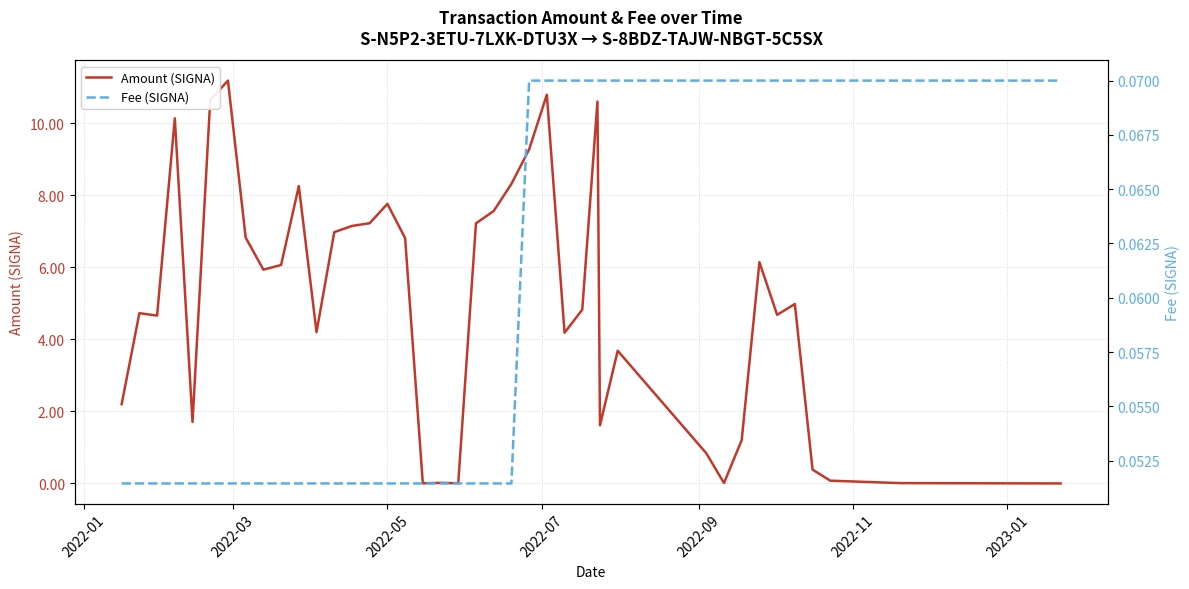

What is the sum of all Fee (SIGNA) values?

2.4